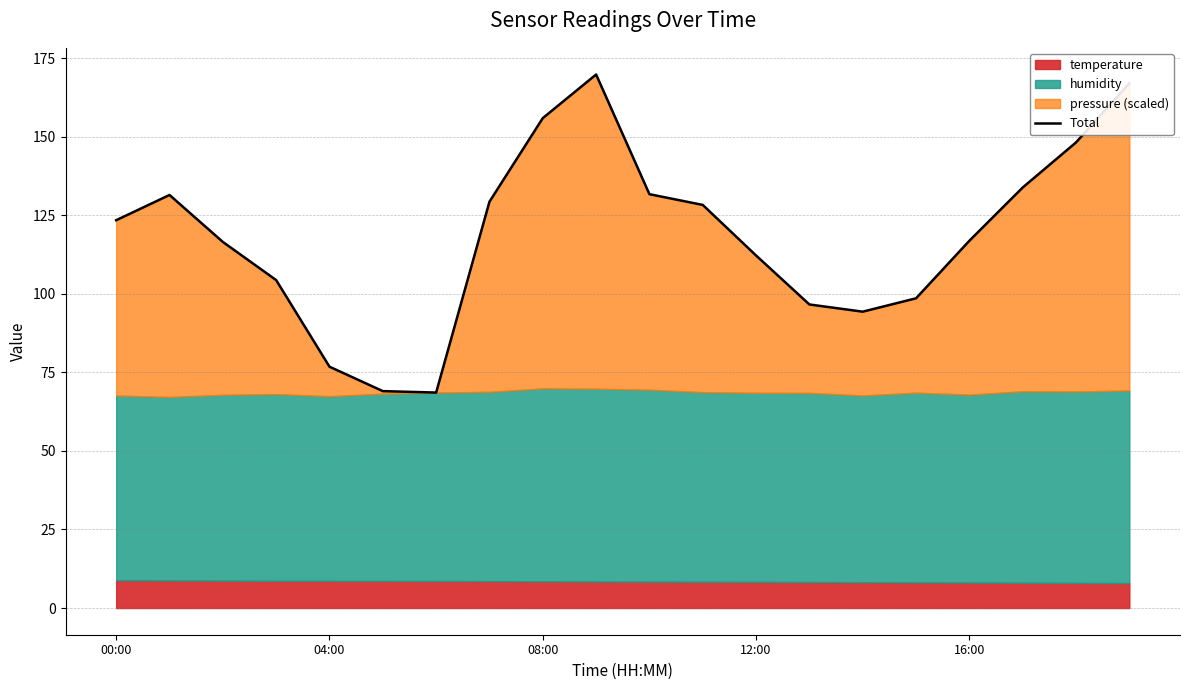

At which category does the chart reach its peak across all series?

9